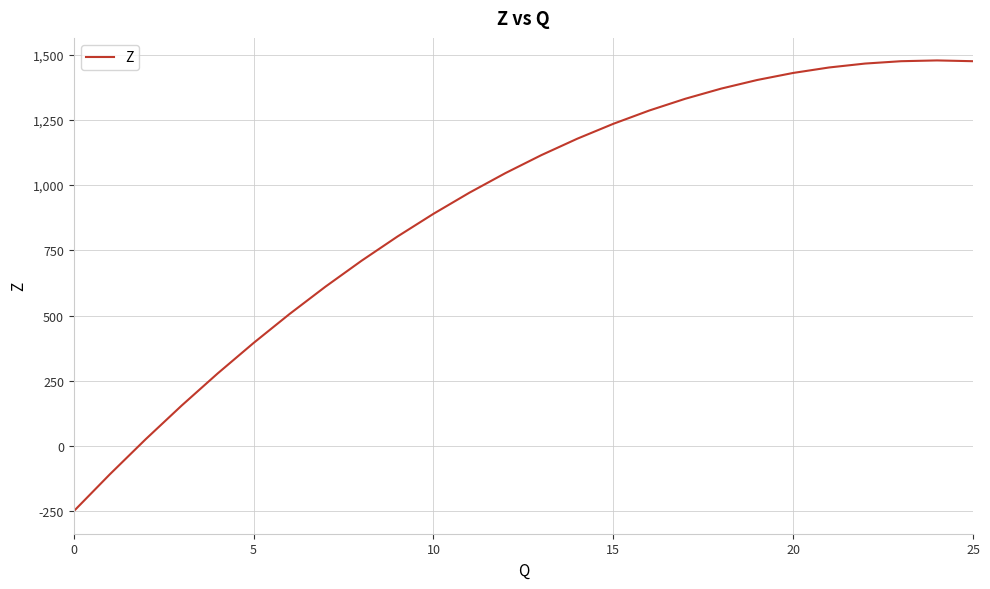

What is the greatest value displayed?

1478